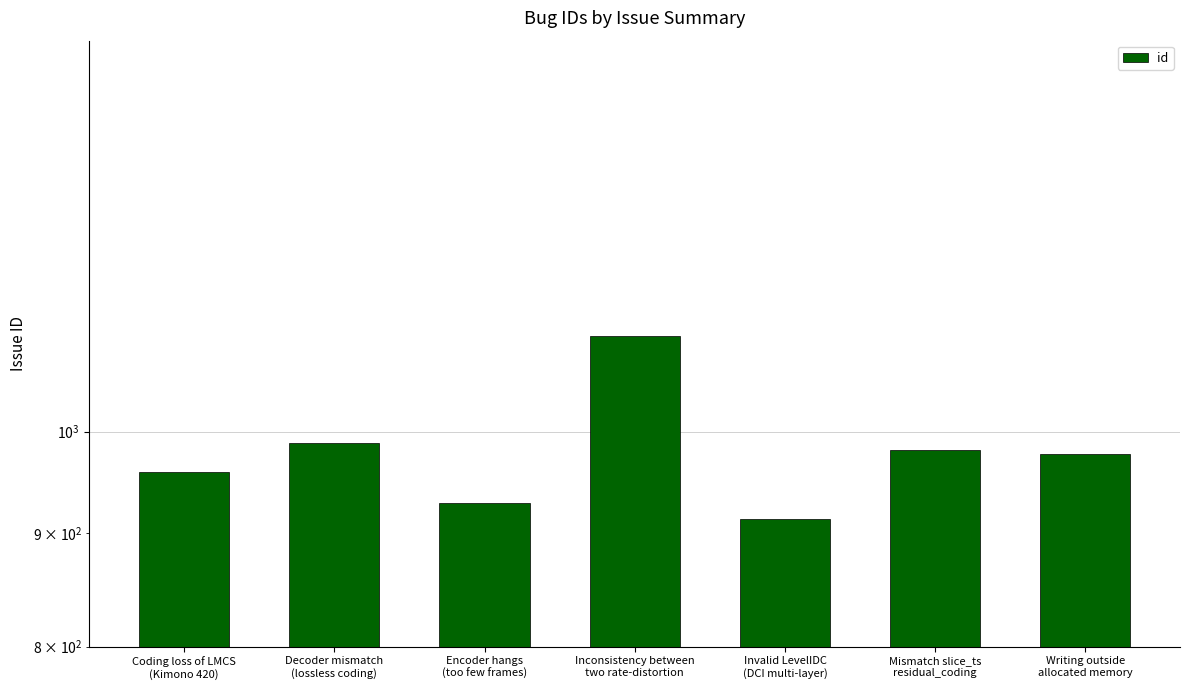

Rank the categories by value from highest to lowest.

Inconsistency between
two rate-distortion, Decoder mismatch
(lossless coding), Mismatch slice_ts
residual_coding, Writing outside
allocated memory, Coding loss of LMCS
(Kimono 420), Encoder hangs
(too few frames), Invalid LevelIDC
(DCI multi-layer)